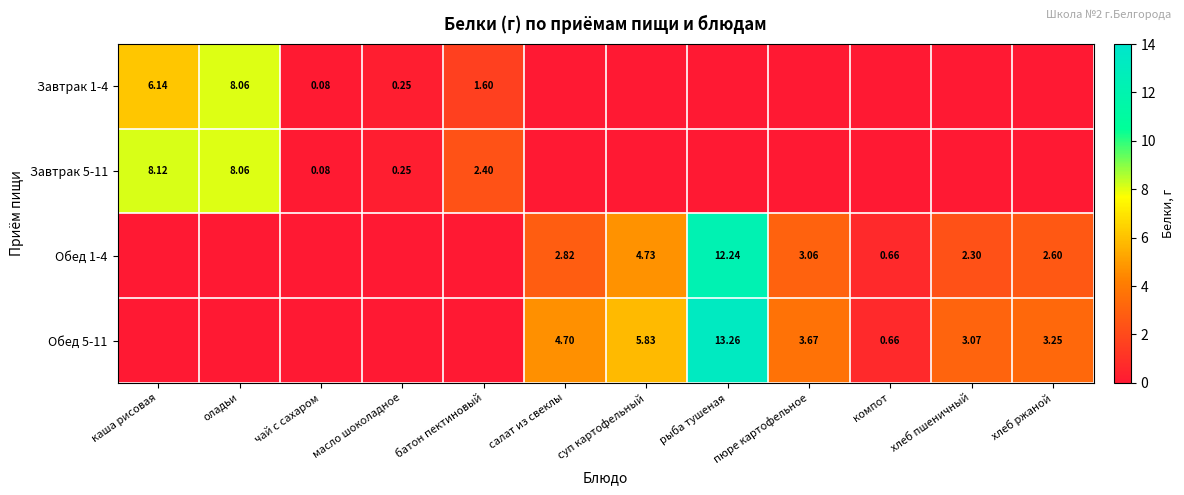

Is the value of Обед 5-11 at суп картофельный greater than the value of Завтрак 1-4 at оладьи?

No